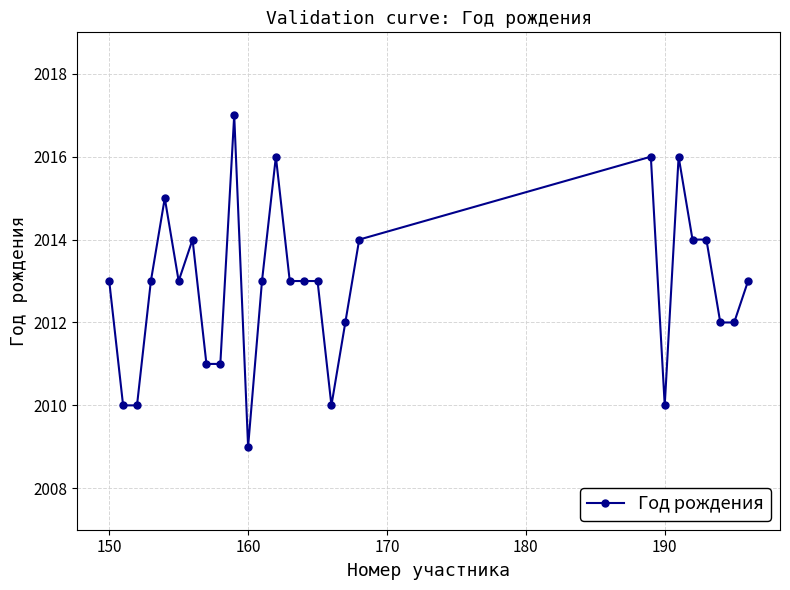

What is the maximum value shown in the chart?

2017